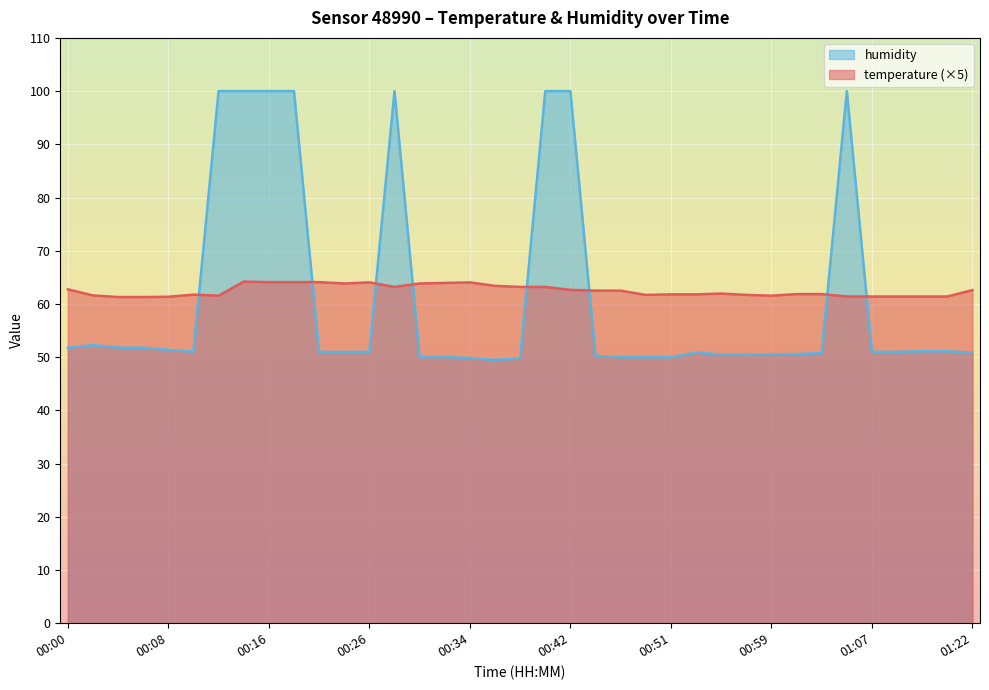

Where do temperature and humidity first cross each other?

00:10 and 00:12